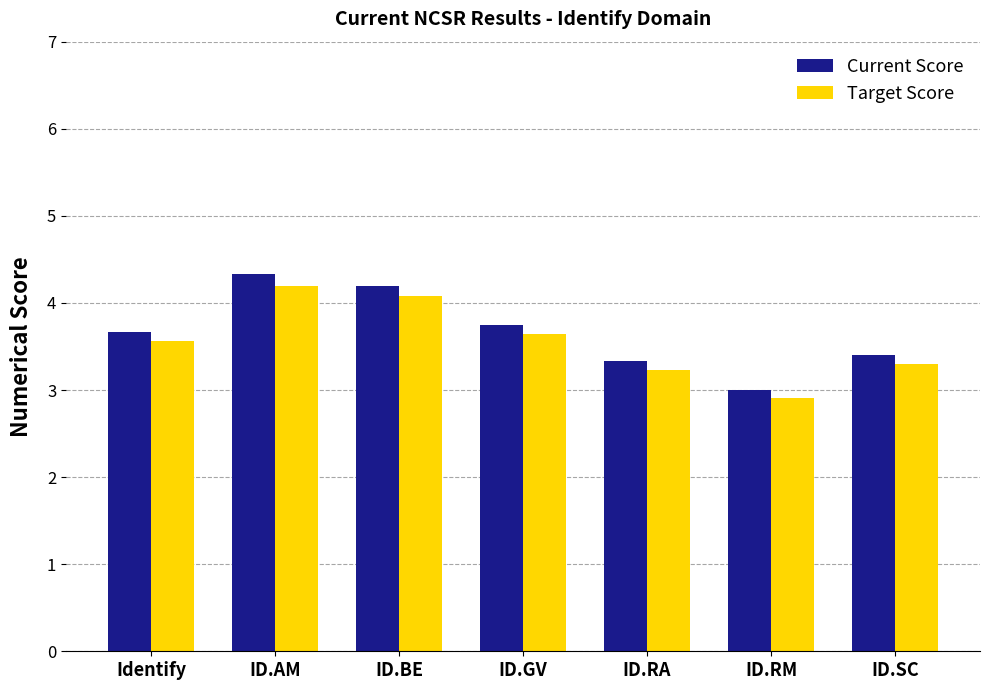

Count the number of categories in the chart.

7